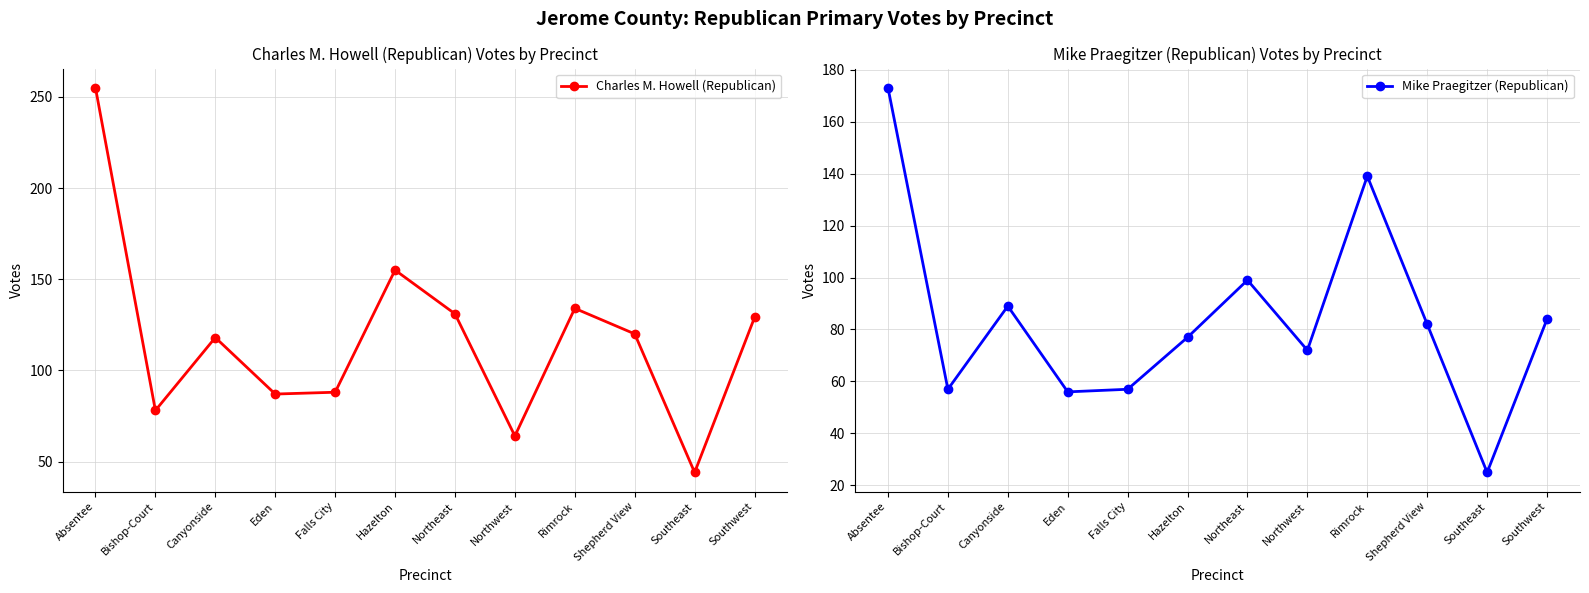

Does the chart have visible grid lines?

Yes